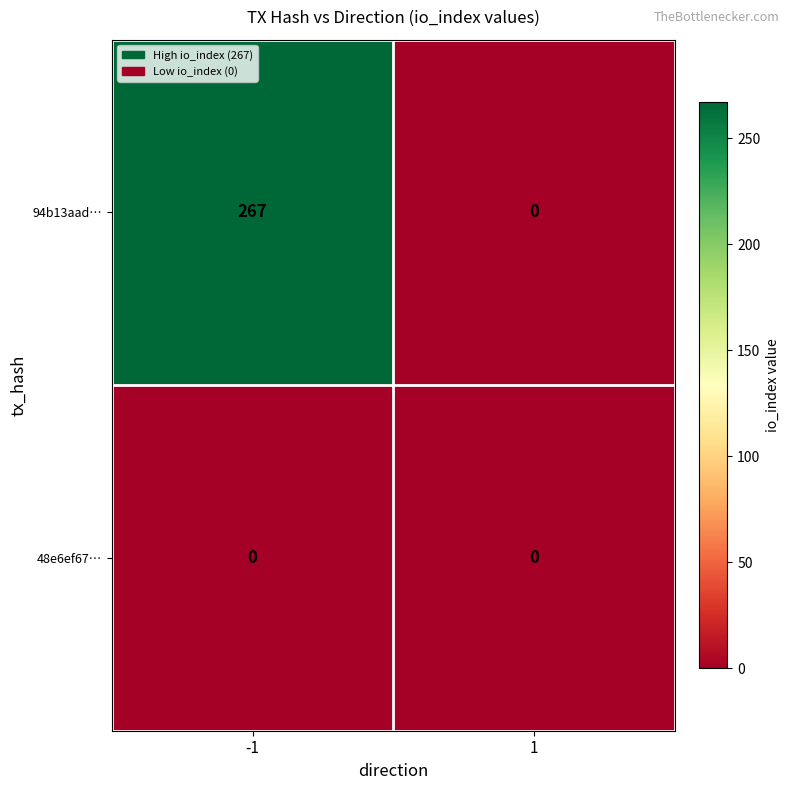

List the series in order of their peak value, lowest first.

48e6ef67…, 94b13aad…